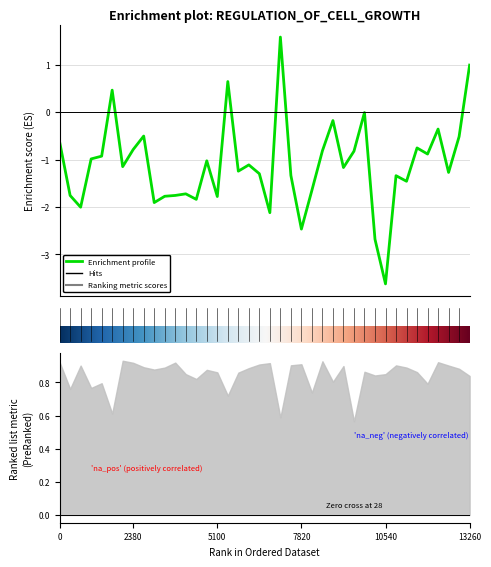

True or false: z_score and value cross at least once.

False